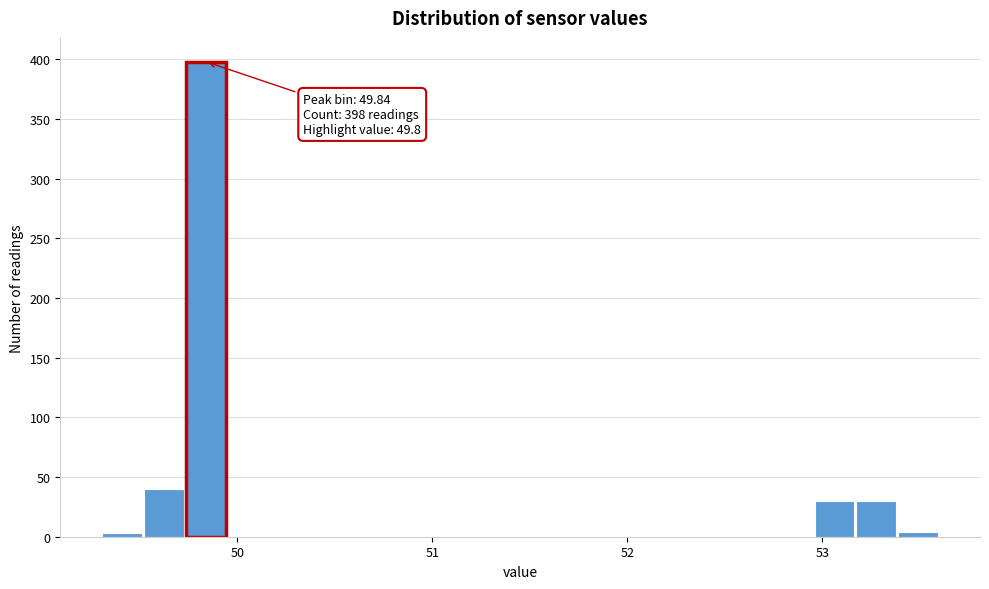

Around what value on the x-axis is the tallest bar? Give the approximate position of its centre, as read against the axis.

49.8